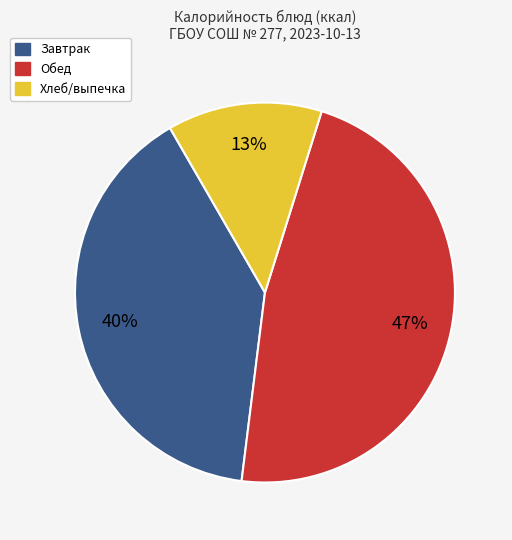

To the nearest percent, what is the difference between the largest and smallest slice percentages?

34%